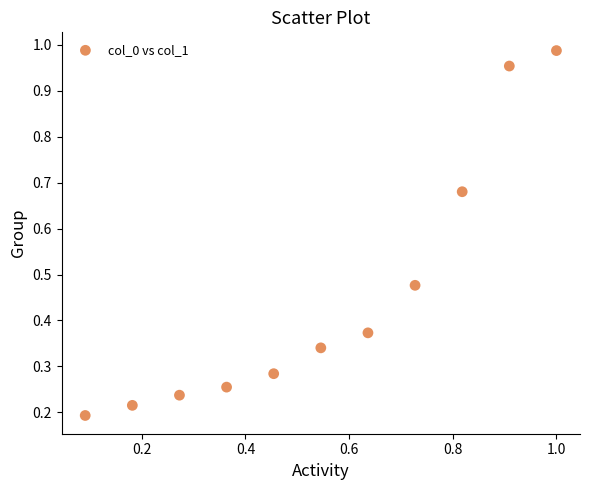

What is the range of Y values (max minus min)?

0.8